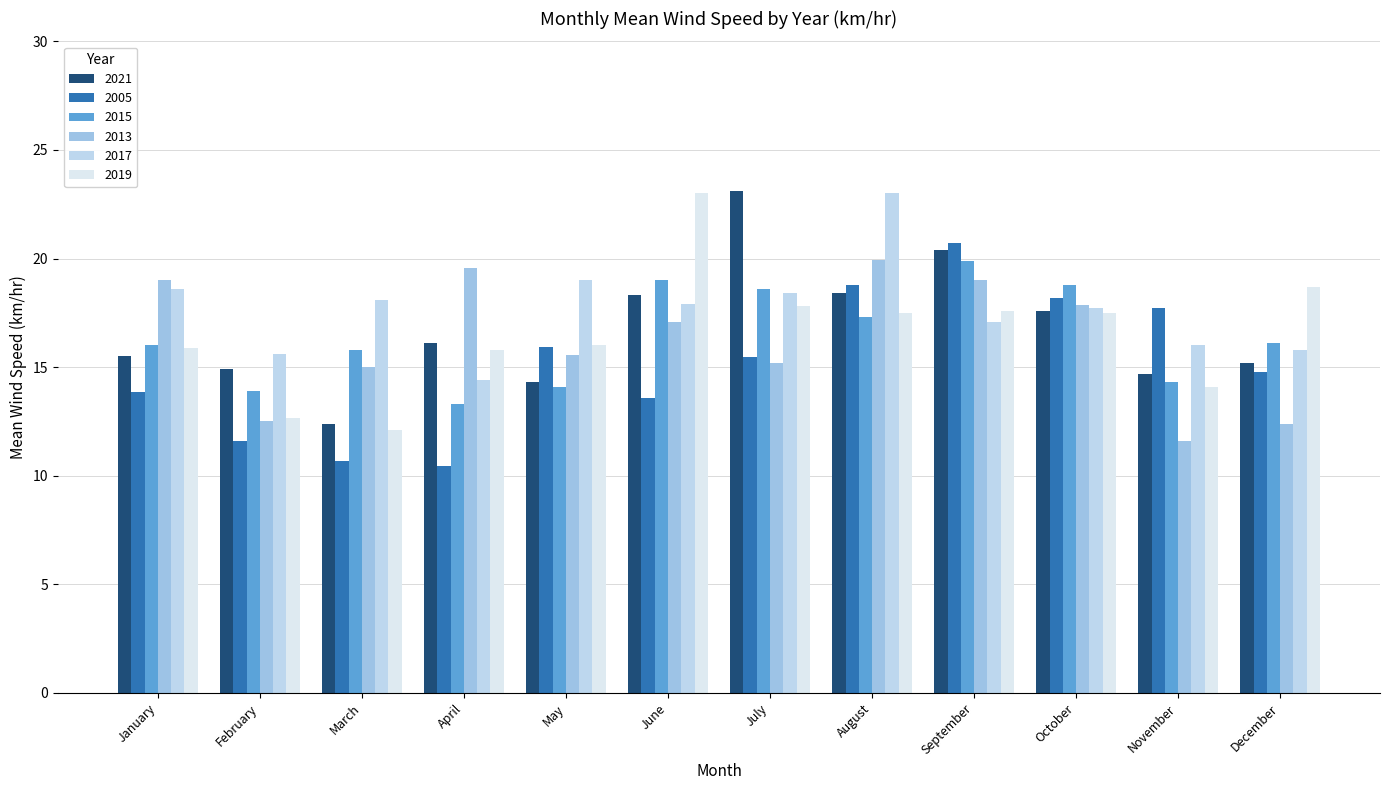

Reading left to right, extract all data points from this chart.

2021: 15.5	14.9	12.4	16.1	14.3	18.3	23.1	18.4	20.4	17.6	14.7	15.2
2005: 13.9	11.6	10.7	10.5	15.9	13.6	15.5	18.8	20.7	18.2	17.7	14.8
2015: 16.0	13.9	15.8	13.3	14.1	19.0	18.6	17.3	19.9	18.8	14.3	16.1
2013: 19.0	12.5	15.0	19.6	15.6	17.1	15.2	19.9	19.0	17.9	11.6	12.4
2017: 18.6	15.6	18.1	14.4	19.0	17.9	18.4	23.0	17.1	17.7	16.0	15.8
2019: 15.9	12.7	12.1	15.8	16.0	23.0	17.8	17.5	17.6	17.5	14.1	18.7